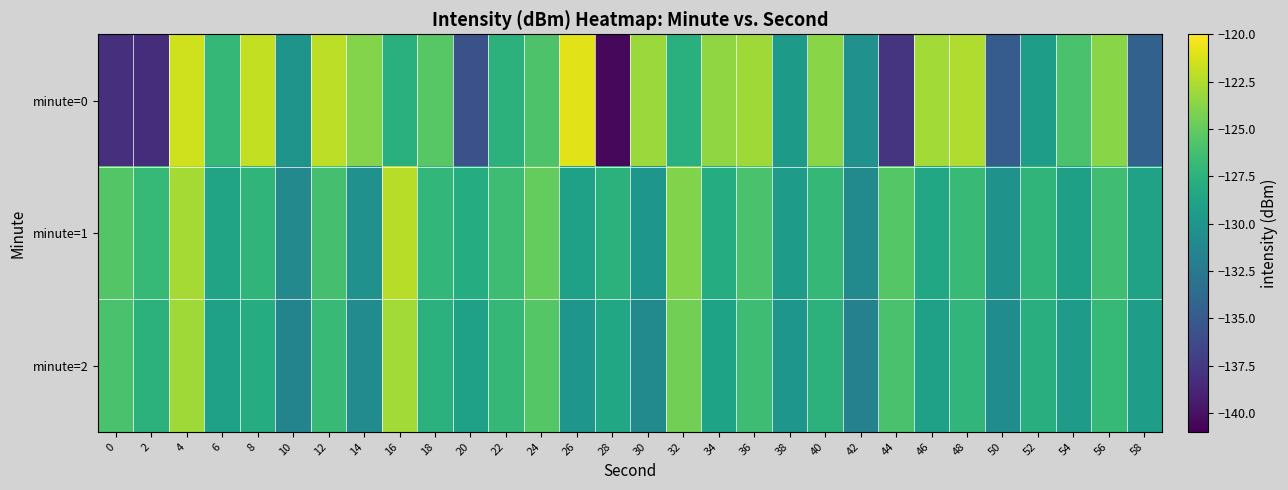

Reading right to left, what are all the values shown in this chart?

minute=0: 58=-134.4	56=-123.7	54=-126.0	52=-129.2	50=-134.9	48=-122.5	46=-122.9	44=-137.7	42=-130.4	40=-123.7	38=-129.6	36=-123.0	34=-123.5	32=-127.6	30=-123.1	28=-140.5	26=-120.9	24=-125.9	22=-127.5	20=-135.8	18=-125.5	16=-127.7	14=-123.9	12=-122.1	10=-130.1	8=-122.0	6=-127.0	4=-121.5	2=-138.2	0=-138.2
minute=1: 58=-128.9	56=-126.4	54=-129.1	52=-127.3	50=-130.2	48=-126.8	46=-128.5	44=-125.5	42=-131.0	40=-127.0	38=-129.5	36=-126.0	34=-128.0	32=-124.0	30=-130.0	28=-127.5	26=-129.0	24=-125.0	22=-126.5	20=-128.0	18=-127.1	16=-122.3	14=-130.4	12=-126.2	10=-131.1	8=-127.3	6=-128.7	4=-122.9	2=-126.9	0=-125.6
minute=2: 58=-129.3	56=-126.9	54=-129.5	52=-127.8	50=-130.8	48=-127.2	46=-129.0	44=-126.0	42=-131.8	40=-127.5	38=-130.0	36=-126.5	34=-128.8	32=-124.5	30=-131.0	28=-128.5	26=-130.0	24=-125.5	22=-127.0	20=-129.0	18=-127.6	16=-122.9	14=-130.9	12=-126.8	10=-131.5	8=-128.0	6=-129.0	4=-123.0	2=-127.5	0=-126.0